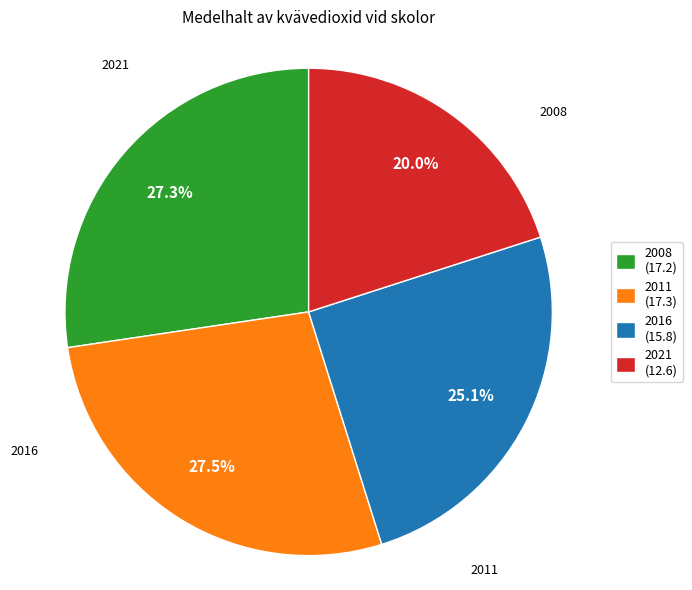

Approximately how many times larger is the value at 2011 compared to 2008?

1.0